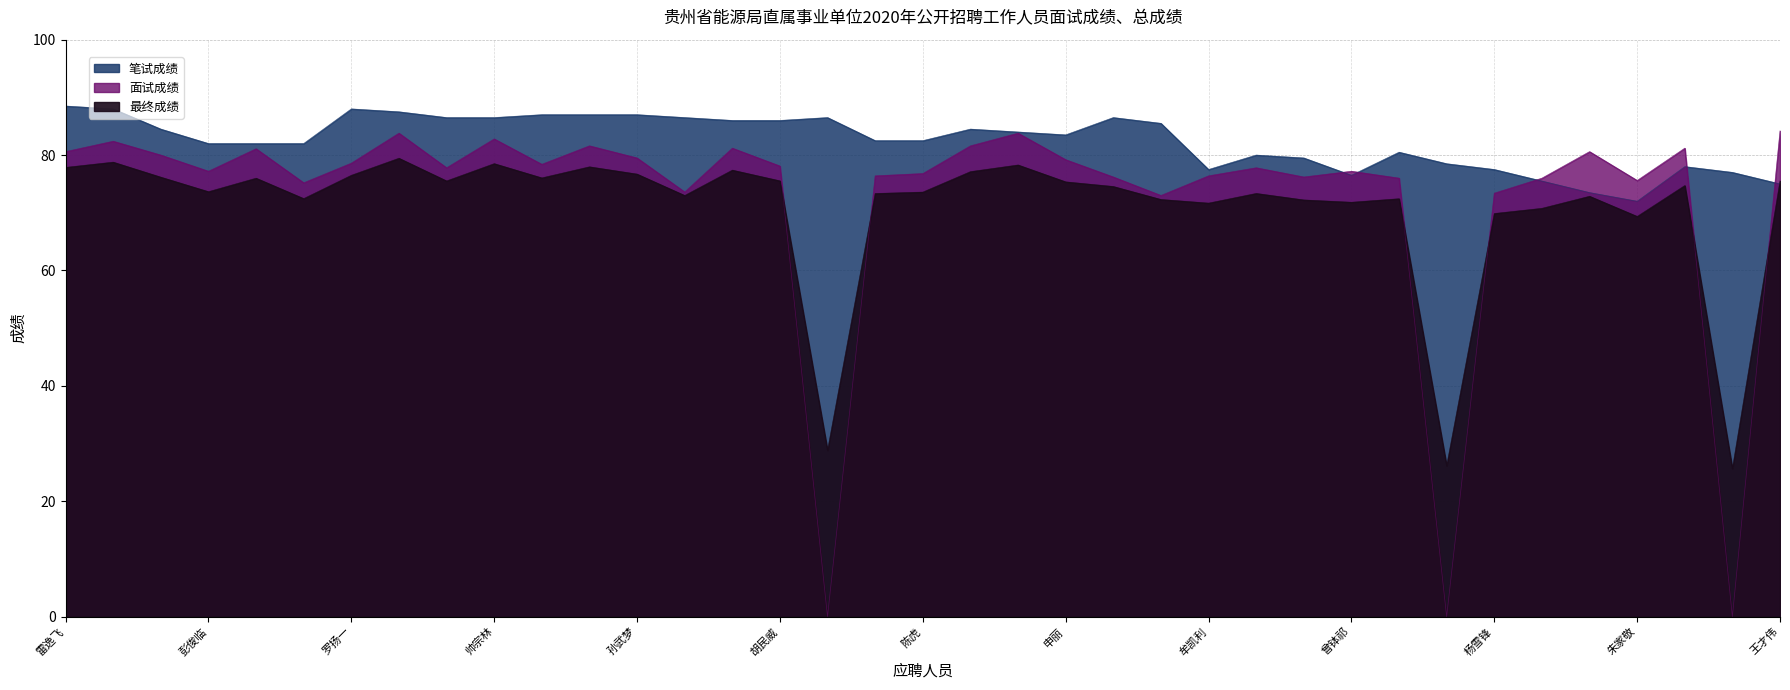

What is the difference between the maximum and minimum values in the 笔试成绩 series?

16.5